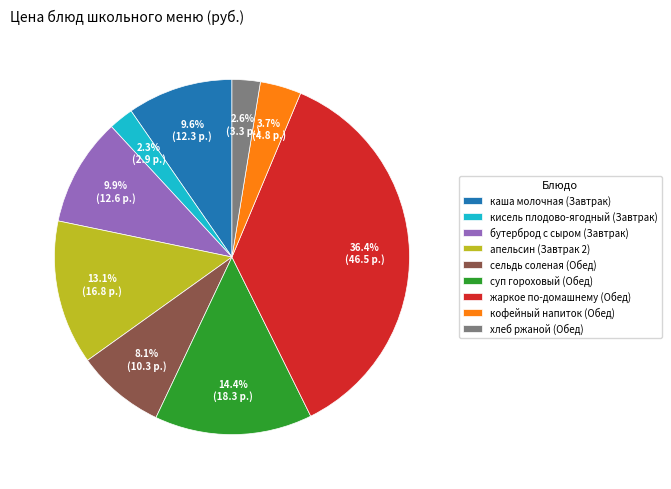

Which slice is the largest?

жаркое по-домашнему (Обед)